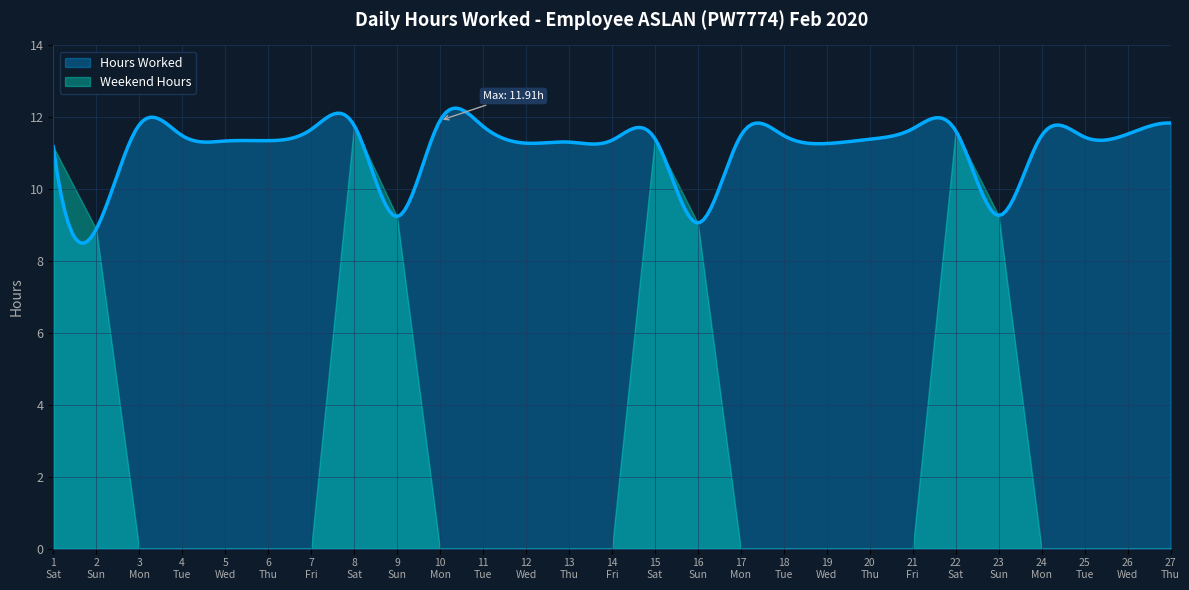

Reading left to right, list all the values displayed in this chart.

11.2	8.9	11.8	11.5	11.3	11.3	11.7	11.8	9.2	11.9	11.8	11.3	11.3	11.4	11.4	9.1	11.5	11.5	11.3	11.4	11.7	11.6	9.3	11.5	11.4	11.5	11.8